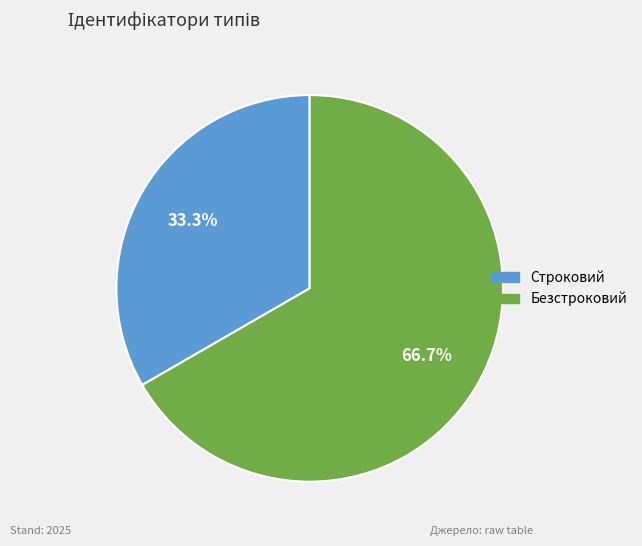

True or false: Строковий accounts for 33% of the total.

True